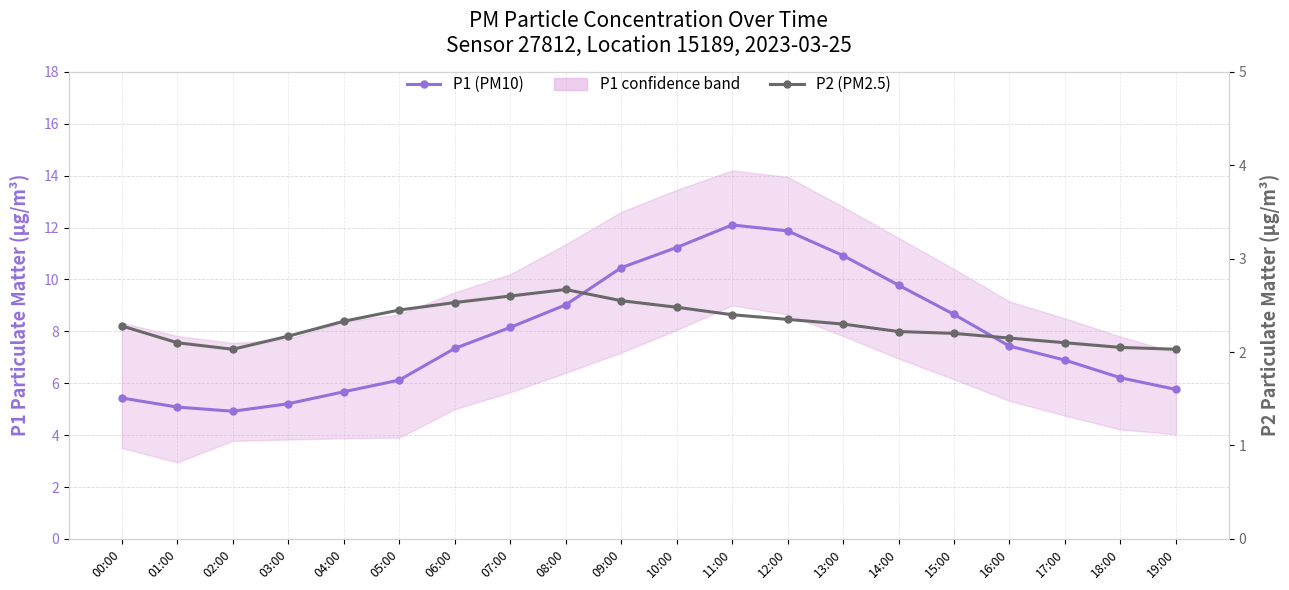

Read the P2 (PM2.5) value at 02:00.

2.0